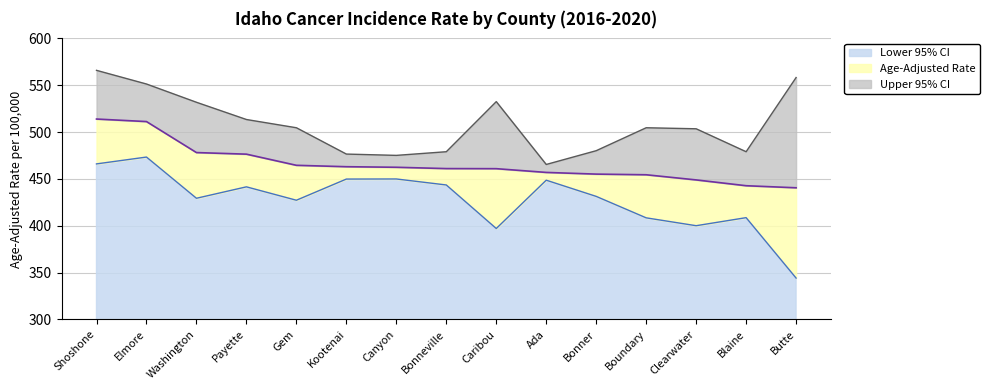

True or false: Age-Adjusted Rate and Upper 95% CI cross at least once.

False